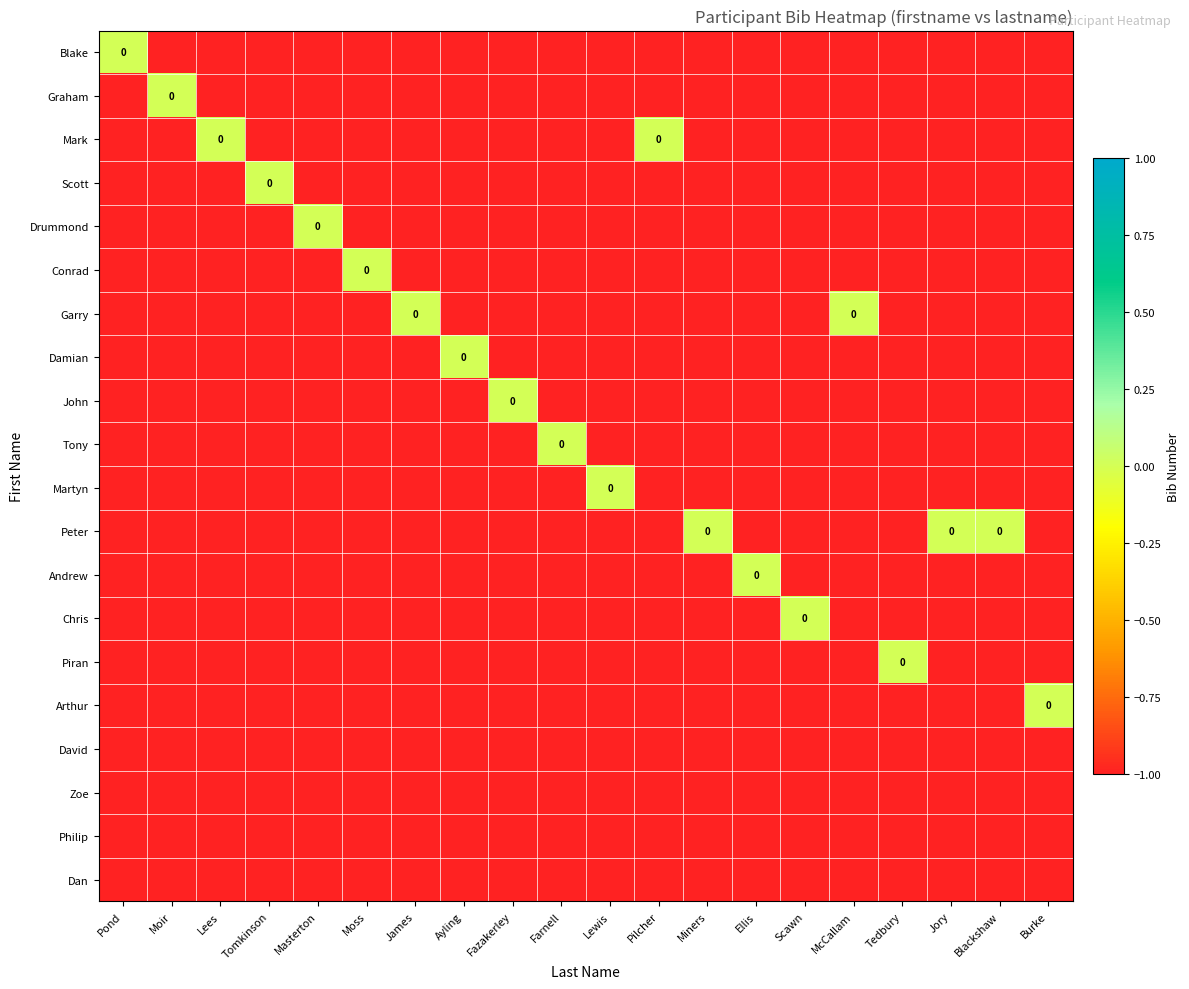

True or false: Blake has a value of -2 at Moir.

False